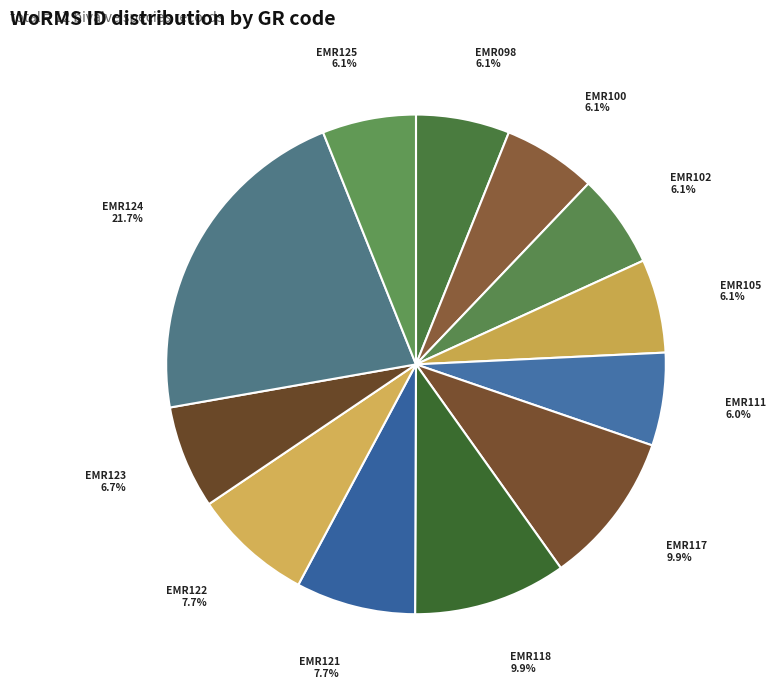

True or false: EMR111 accounts for 6% of the total.

True